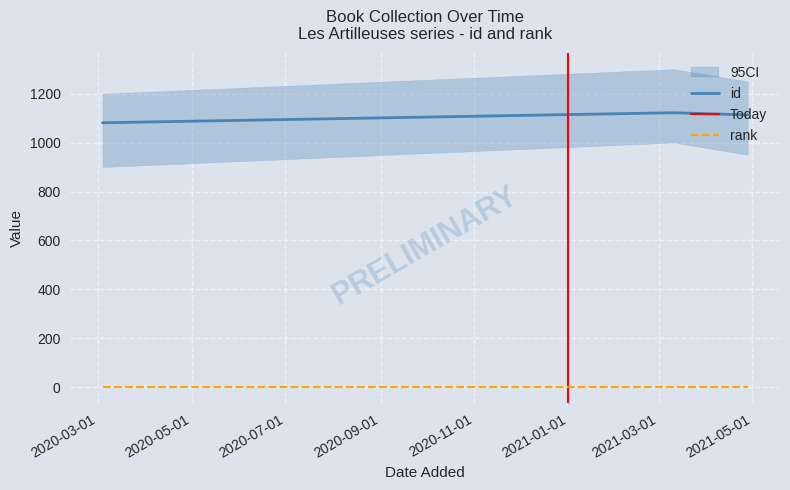

Between 2021-03-11 and 2020-03-04, which is larger?

2021-03-11